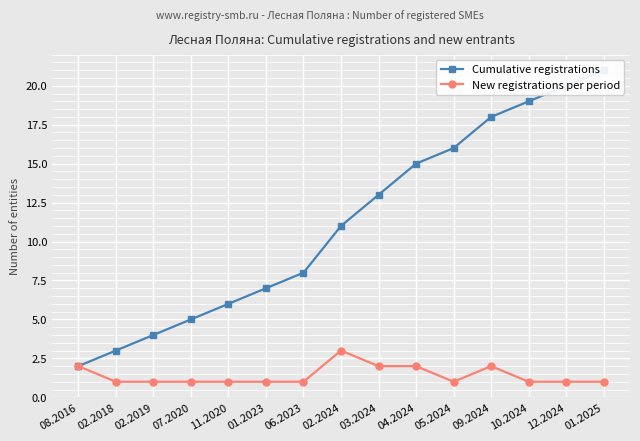

Which category has the lowest value across all series?

02.2018